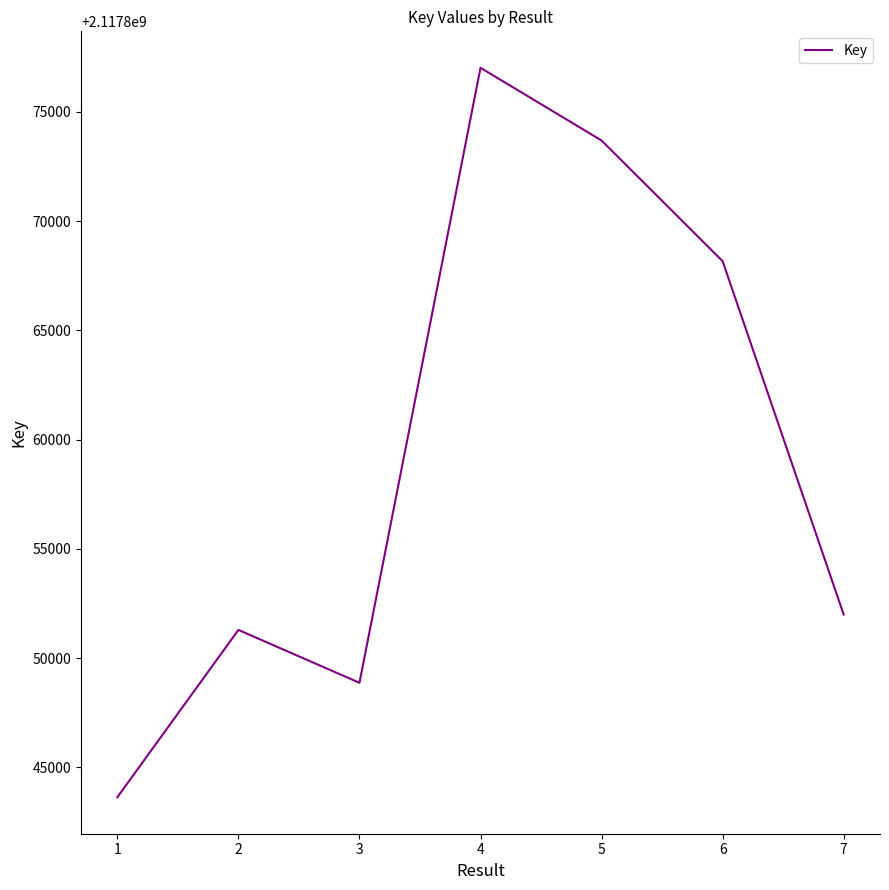

True or false: the data shows 2117868167 at 6.

True